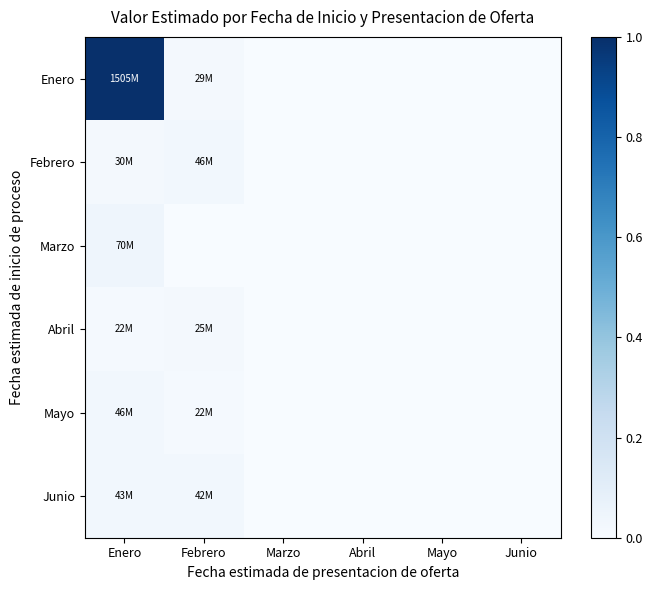

At which category does the chart reach its peak across all series?

Enero